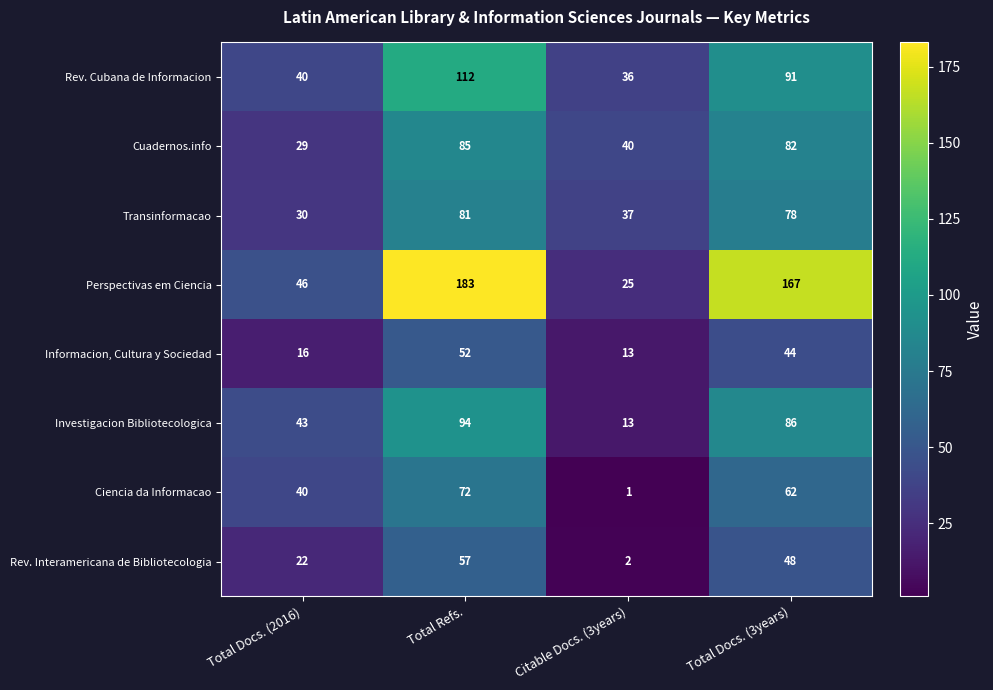

At which label does Informacion, Cultura y Sociedad first exceed 44?

Total Refs.